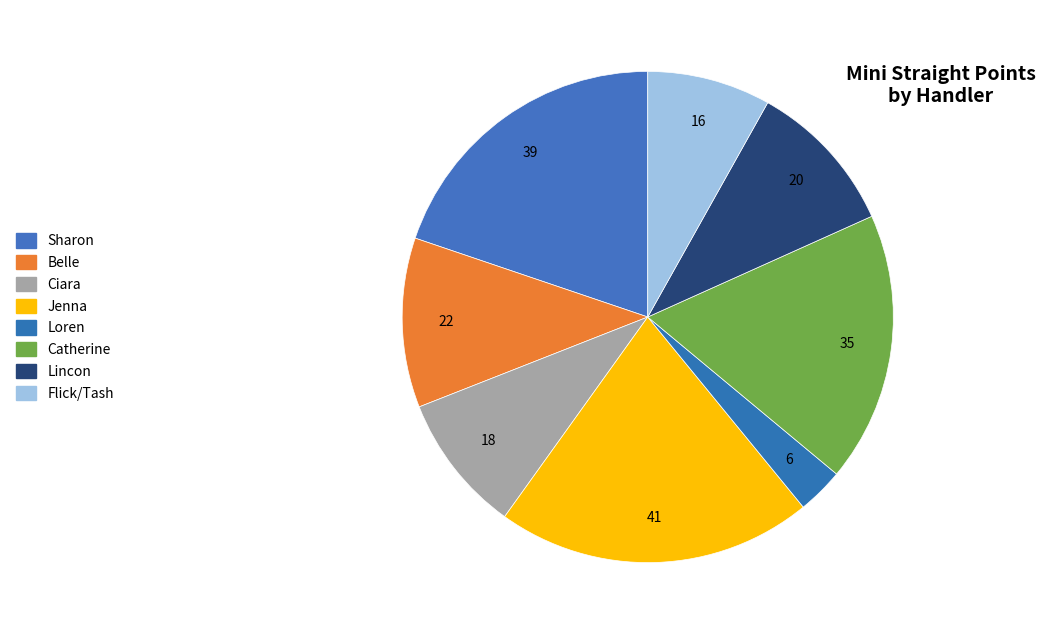

How many slices are in this pie chart?

8